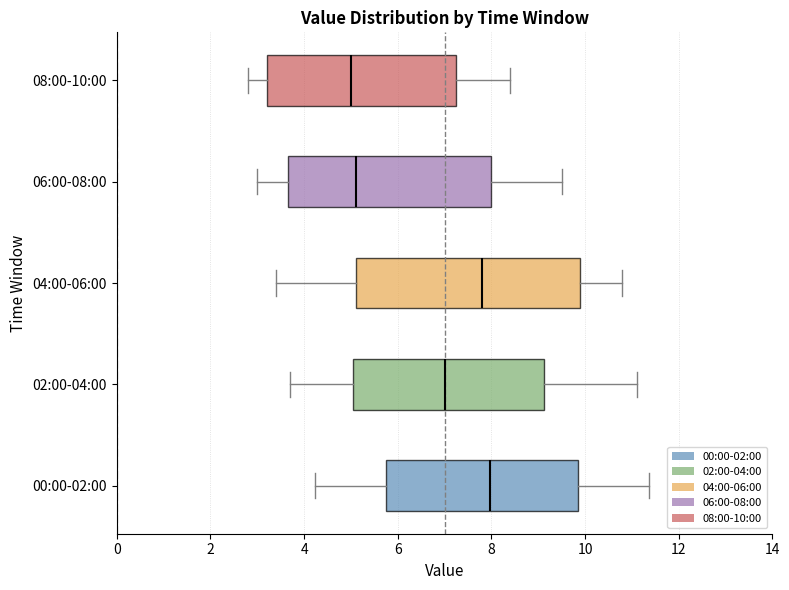

Where is the right edge of the box for 04:00-06:00 on the x-axis? The values are not printed on the chart, so give them approximately, as read against the axis.

10.0